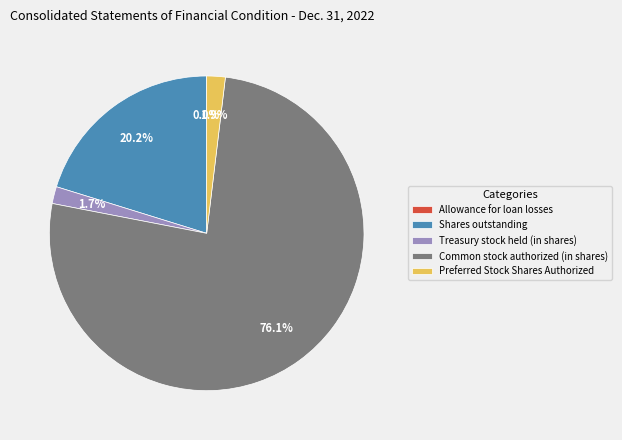

Which slice is the largest?

Common stock authorized (in shares)